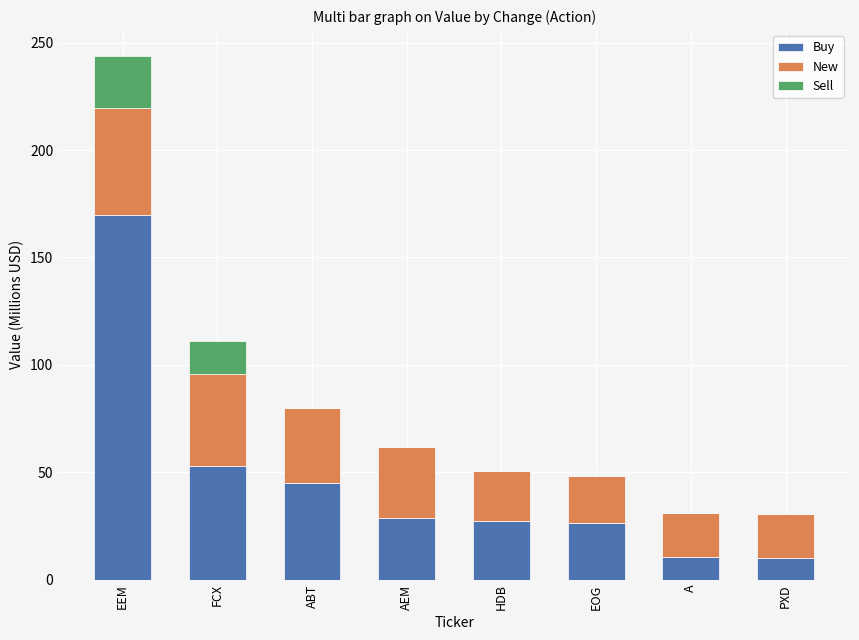

What value does the Buy series have at EOG?

26.1